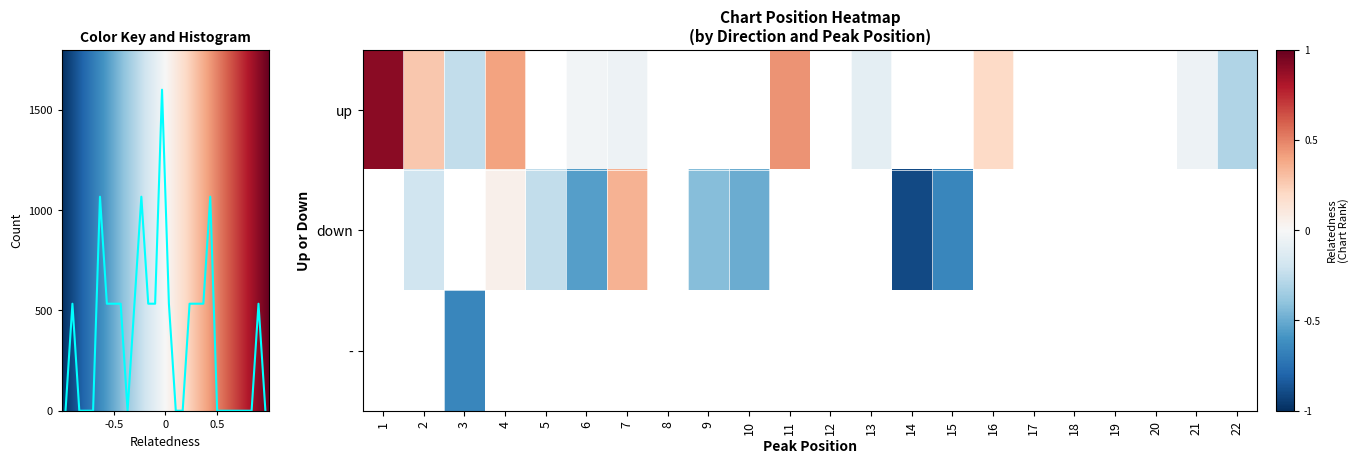

Which has a higher value, 7 or 20?

20